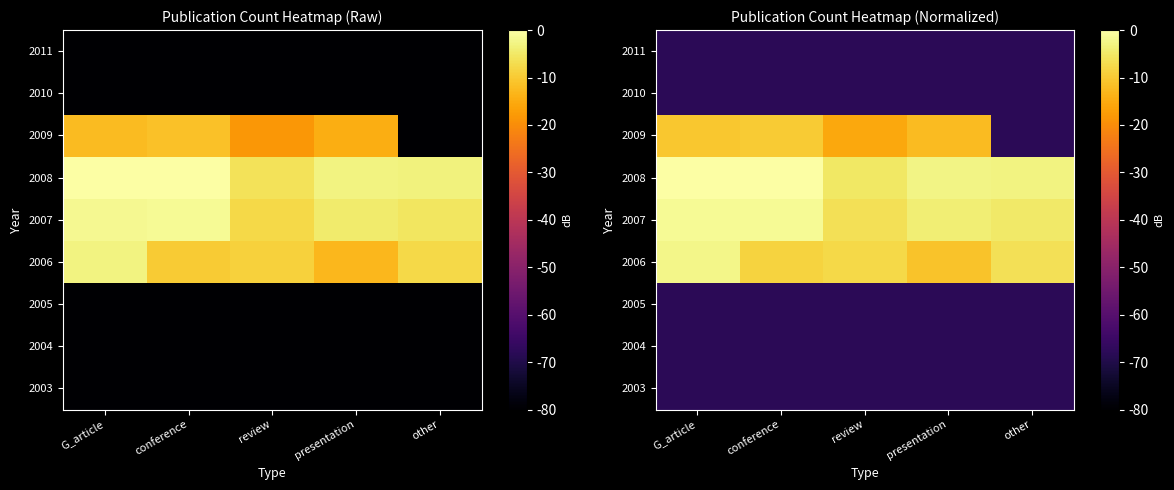

Is it true that 2005 equals -37.8 at review?

False